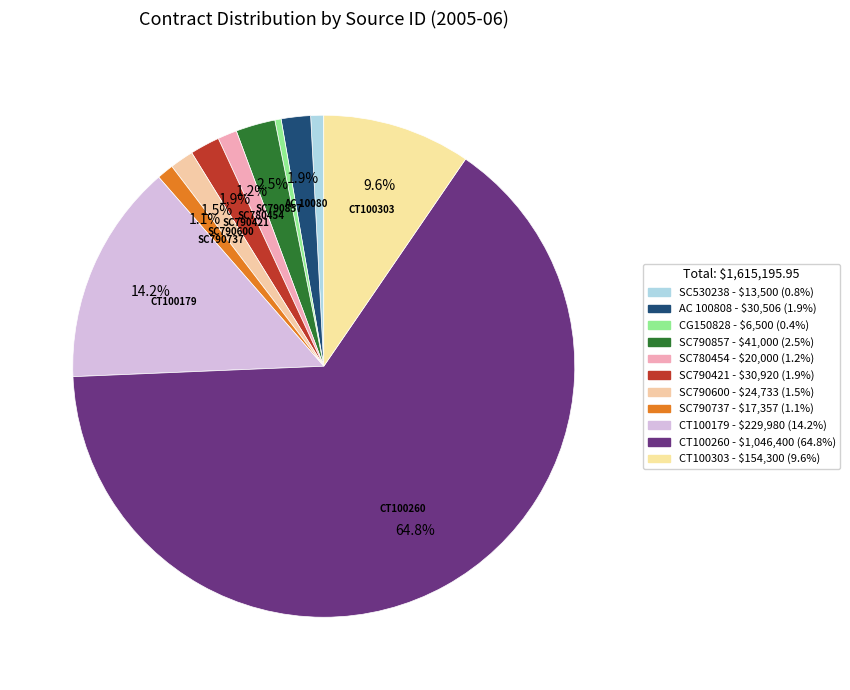

How many segments does this pie chart have?

11